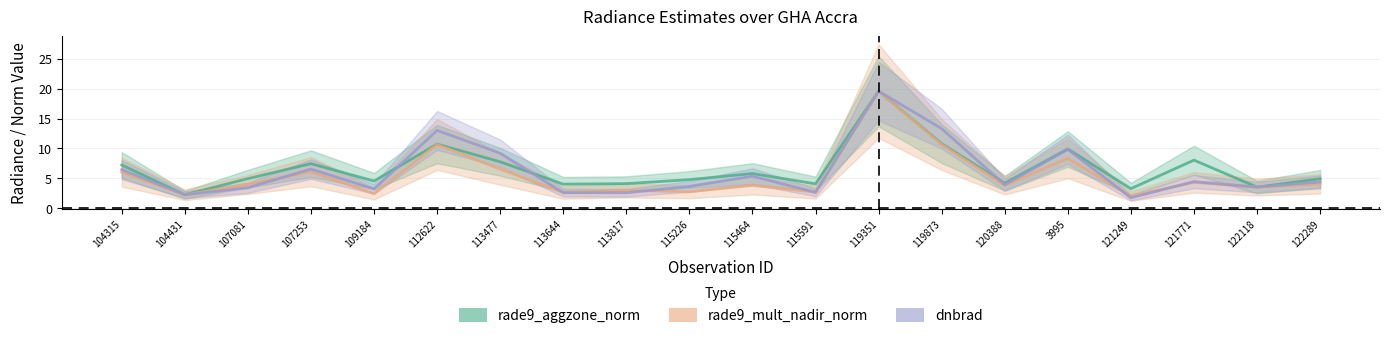

What is the sum of all rade9_aggzone_norm values?

131.8